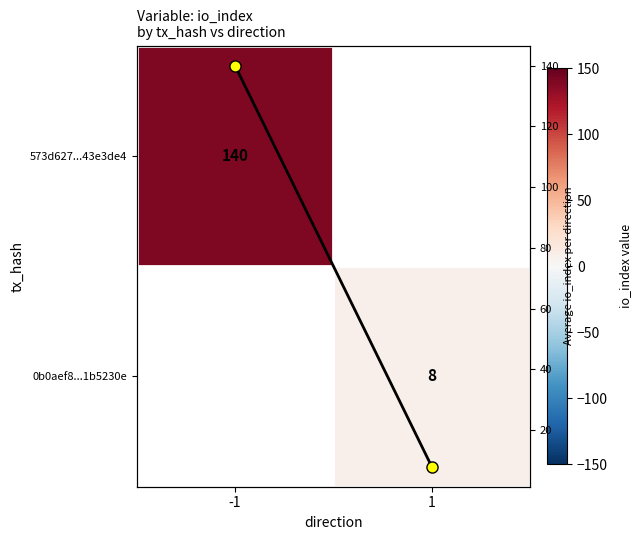

List the labels in order of 573d627...43e3de4 value, smallest first.

-1, 1